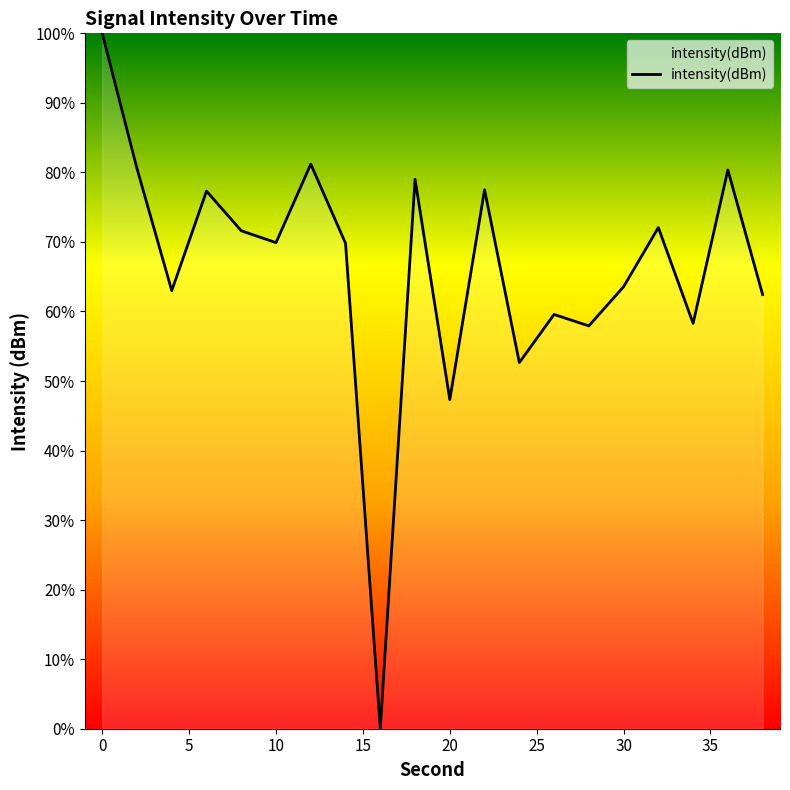

Does the chart display data point markers on the line(s)?

No